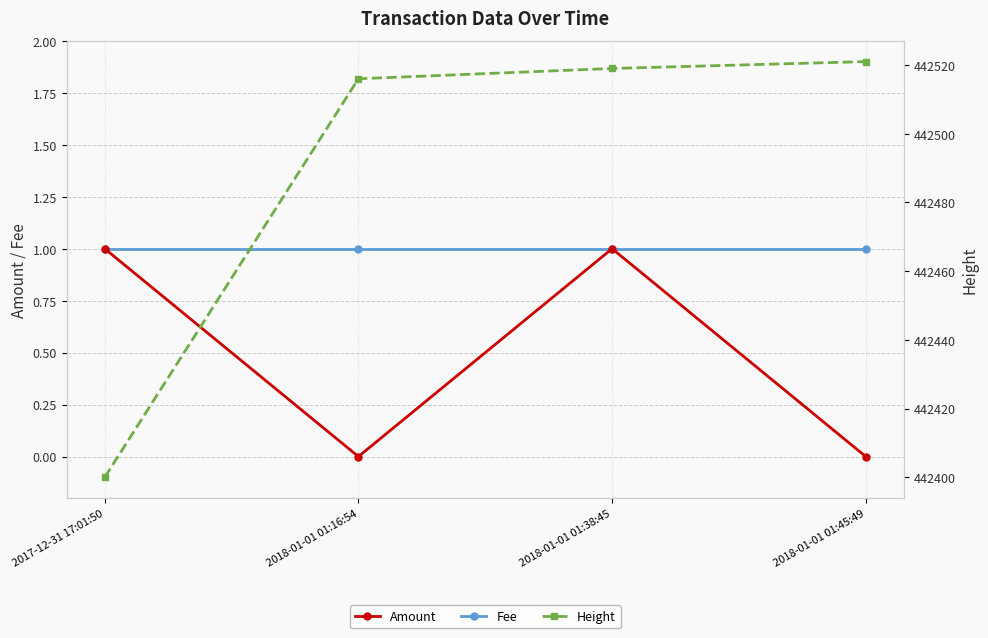

Does the chart have visible grid lines?

Yes